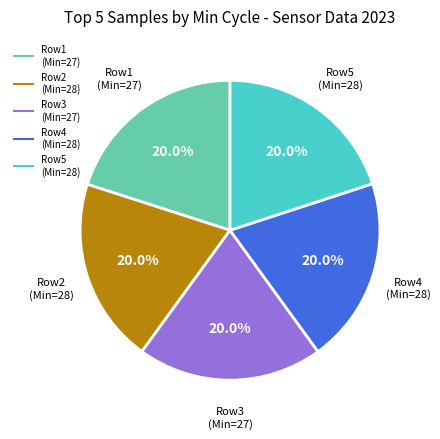

How many segments does this pie chart have?

5